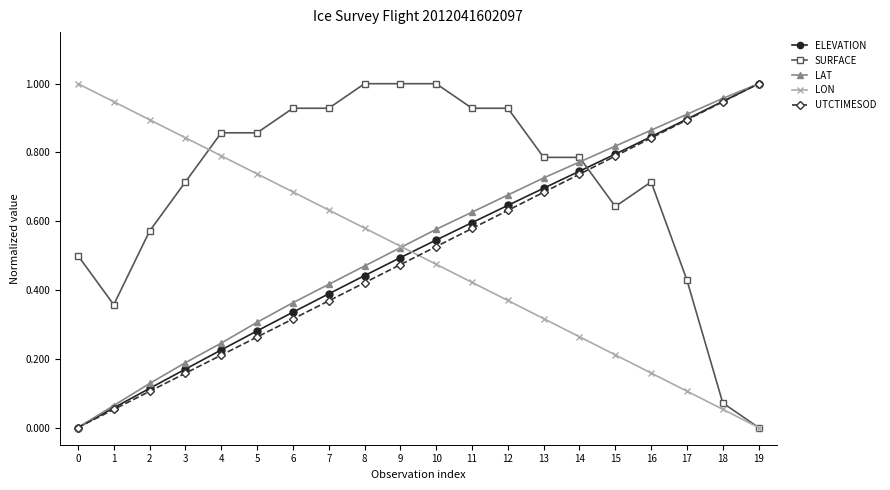

Is it true that UTCTIMESOD equals 1.1 at 12?

False